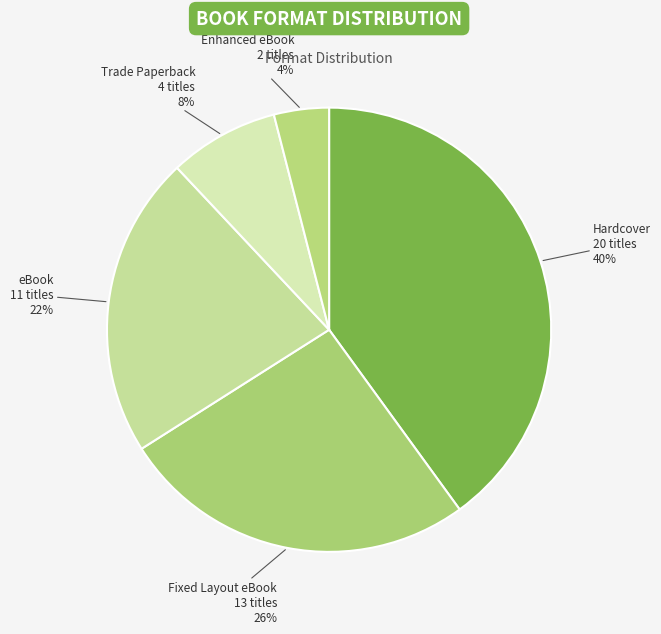

Is the sum of Fixed Layout eBook and Hardcover greater than half?

Yes